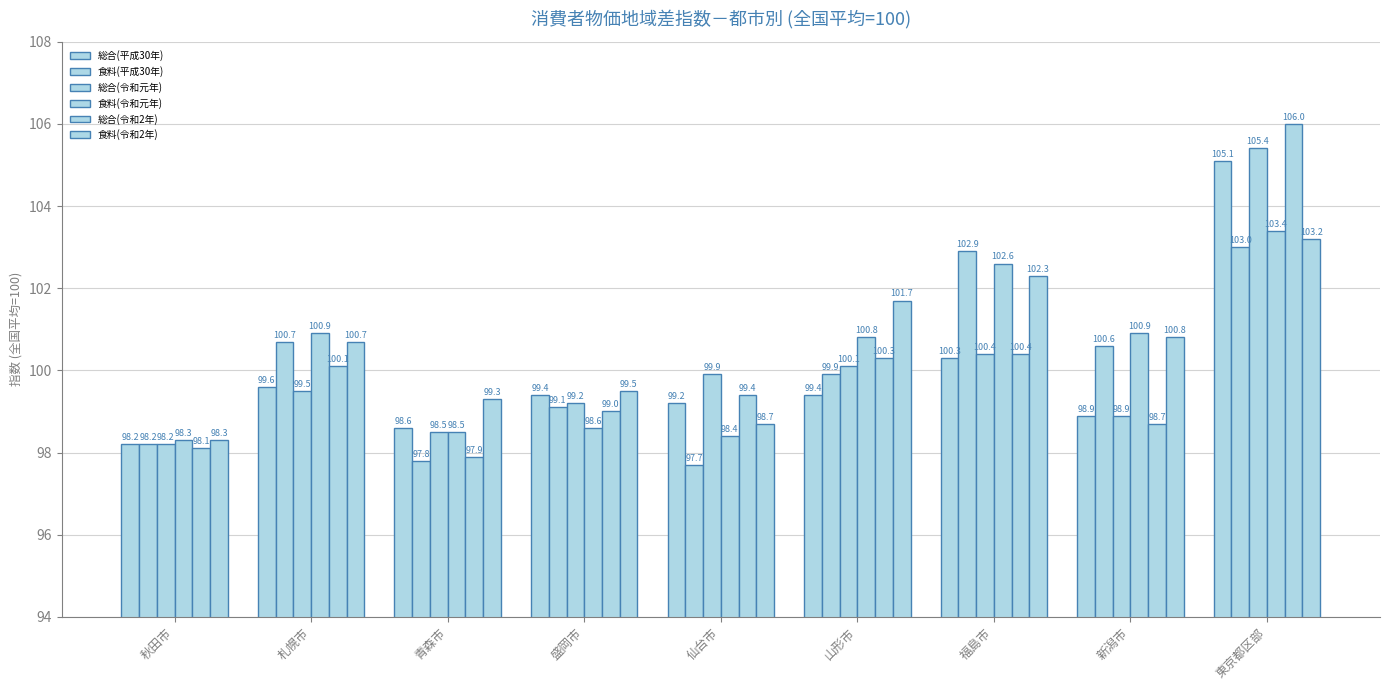

Which category has the highest value in the 総合(令和元年) series?

東京都区部